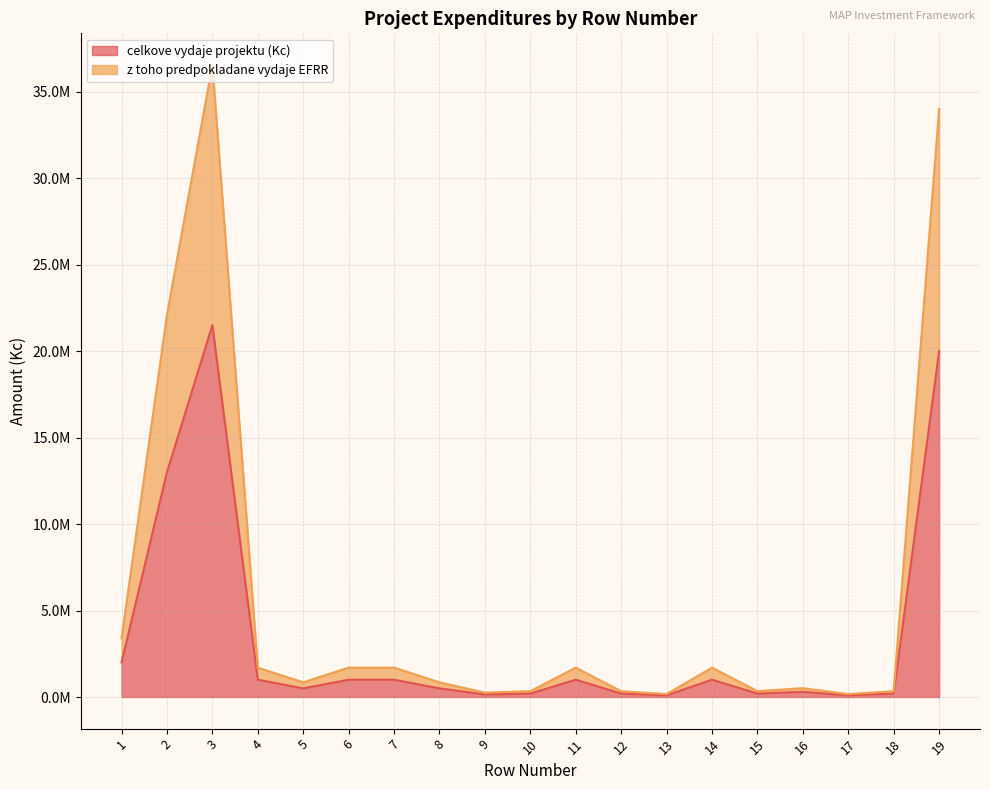

At which label does z toho predpokladane vydaje EFRR reach its minimum?

13